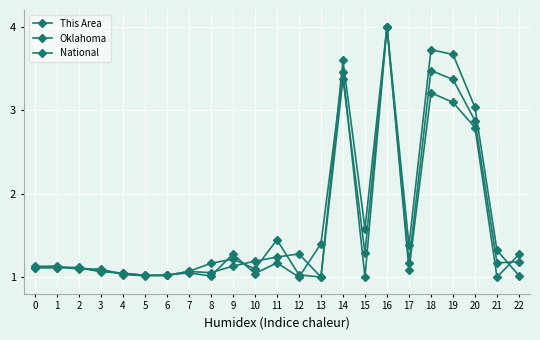

In National, how many points are lower than both neighbors (excluding endpoints)?

5